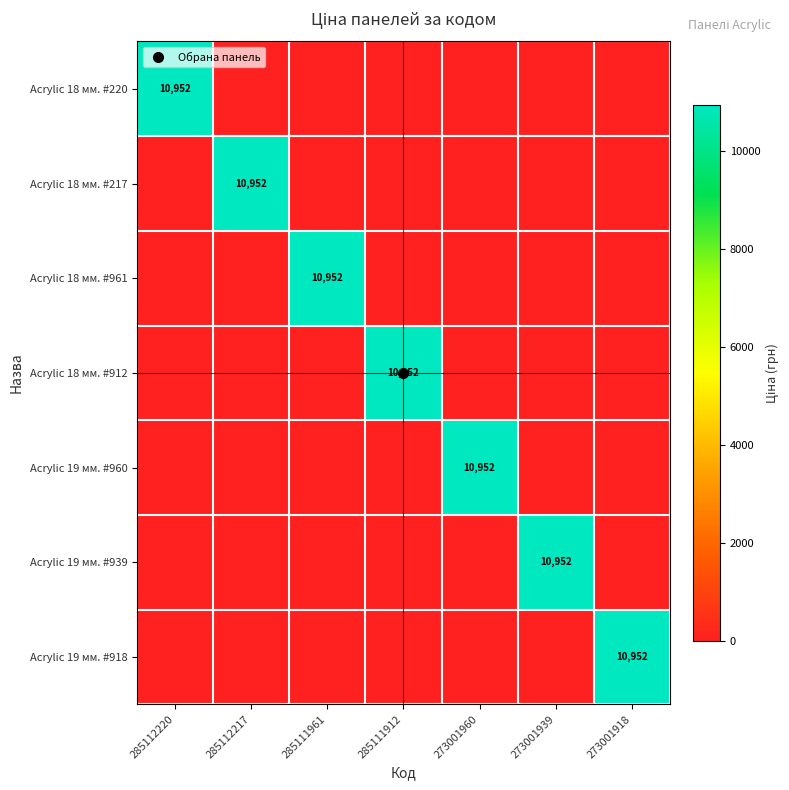

At which category is the sum across all series the highest?

285112220